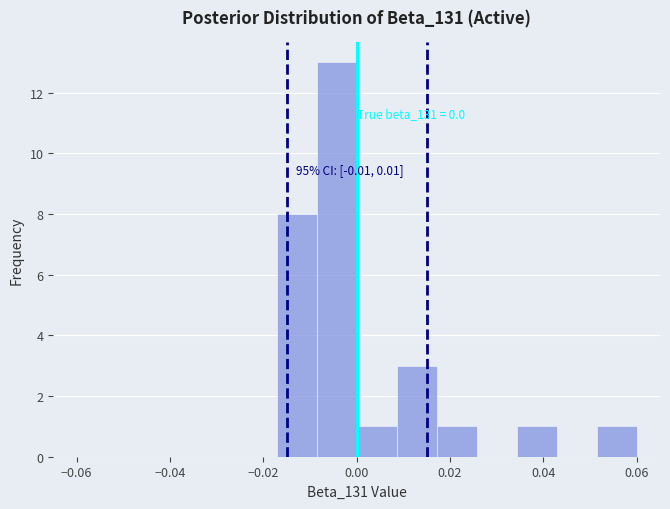

Over which range of the x-axis is the bar tallest?

-0.008 to 0.000